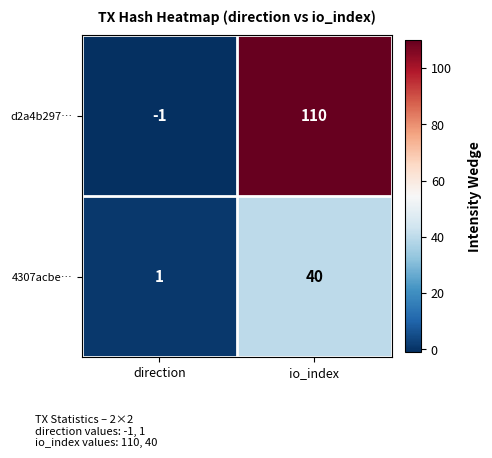

List the series in order of their overall mean, lowest first.

4307acbe…, d2a4b297…